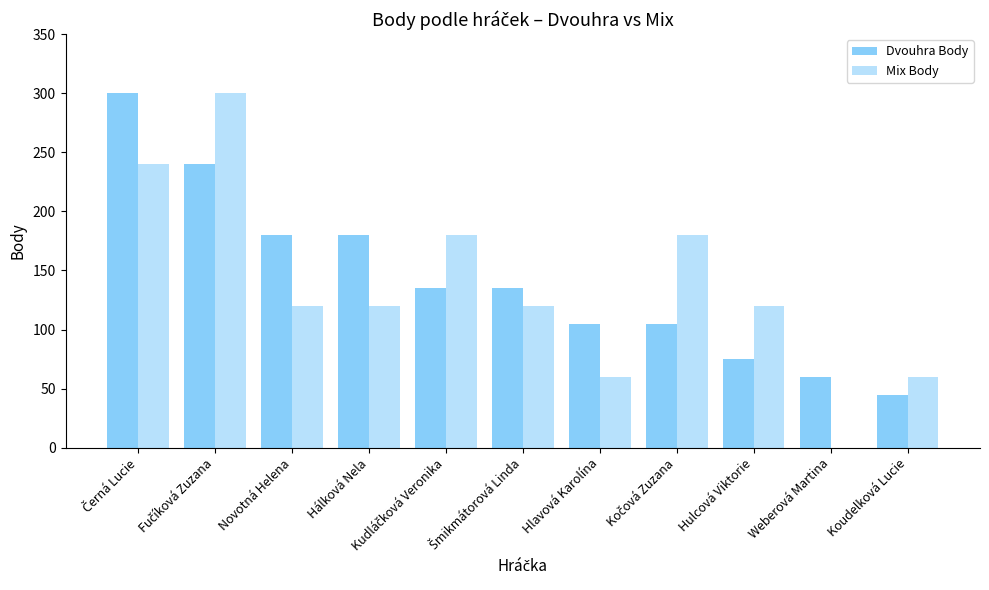

Count the Mix Body values in the range 60 to 180.

8